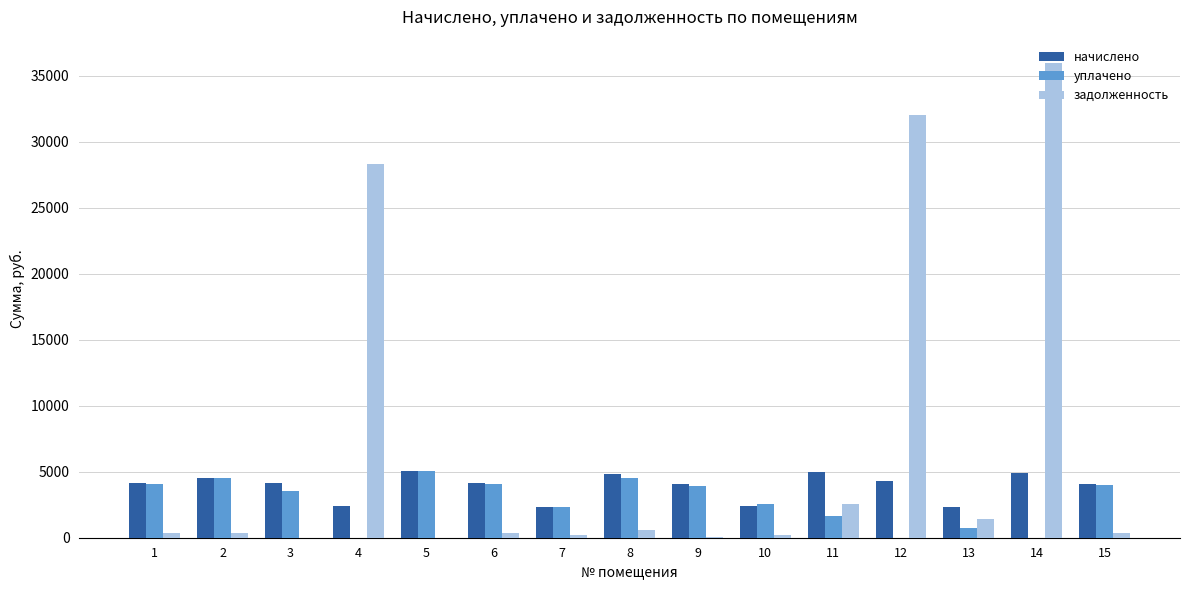

What is the sum of the начислено values at 3 and 5?

9166.8